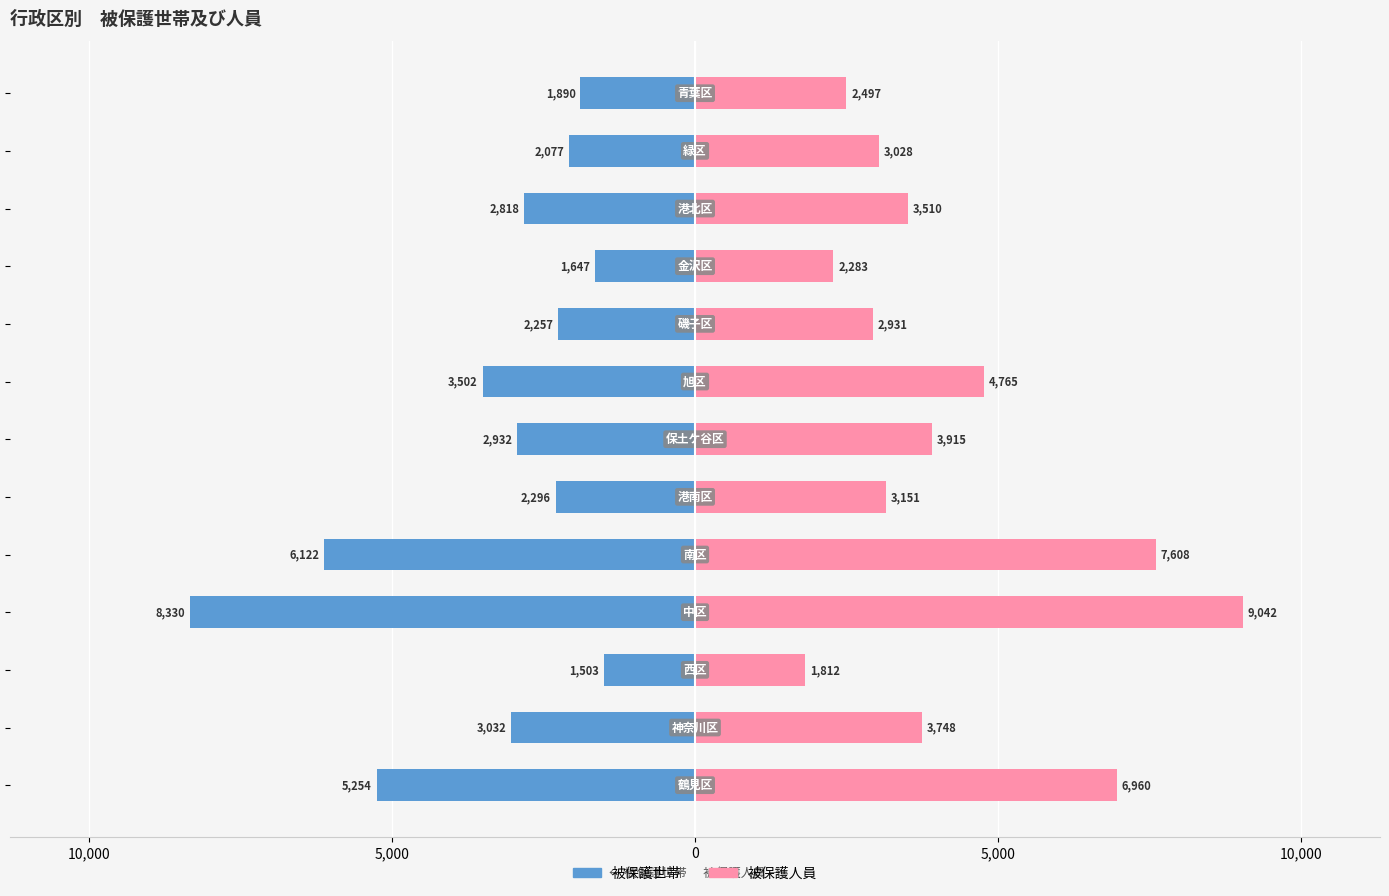

Reading left to right, list all the values displayed in this chart.

被保護世帯: -5254	-3032	-1503	-8330	-6122	-2296	-2932	-3502	-2257	-1647	-2818	-2077	-1890
被保護人員: 6960	3748	1812	9042	7608	3151	3915	4765	2931	2283	3510	3028	2497